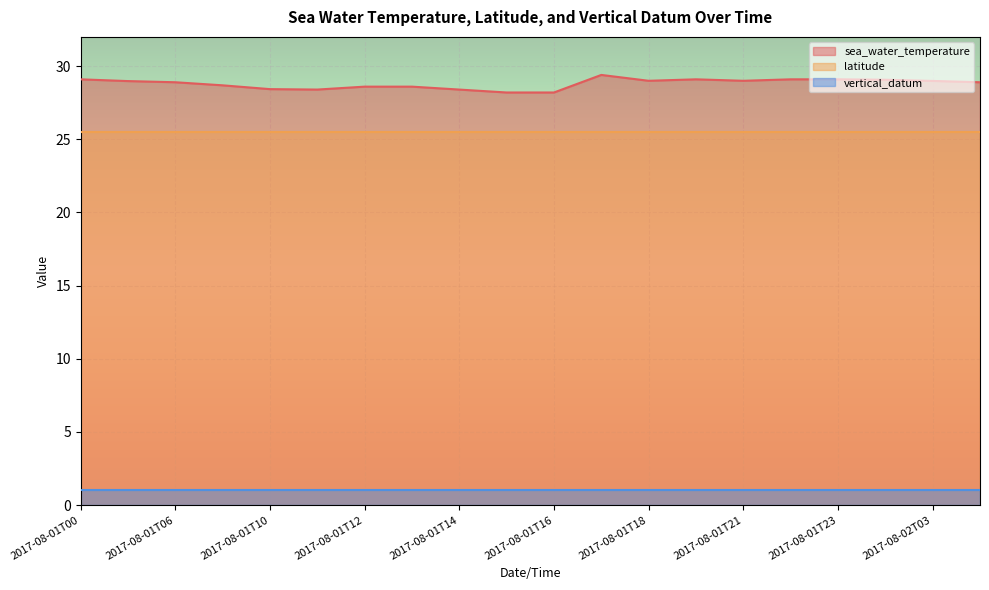

Between 2017-08-01T18 and 2017-08-01T03, which is larger?

2017-08-01T18